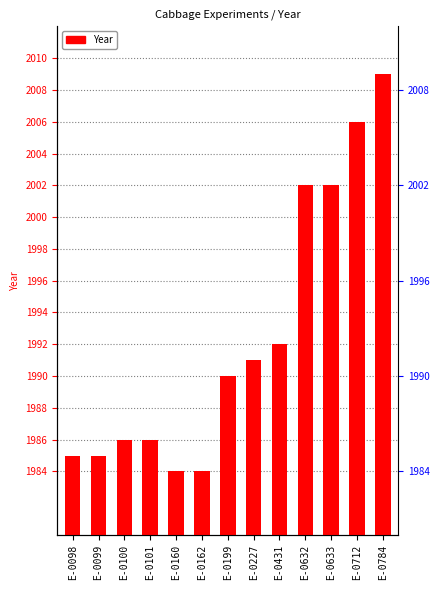

What is the smallest value displayed?

1984